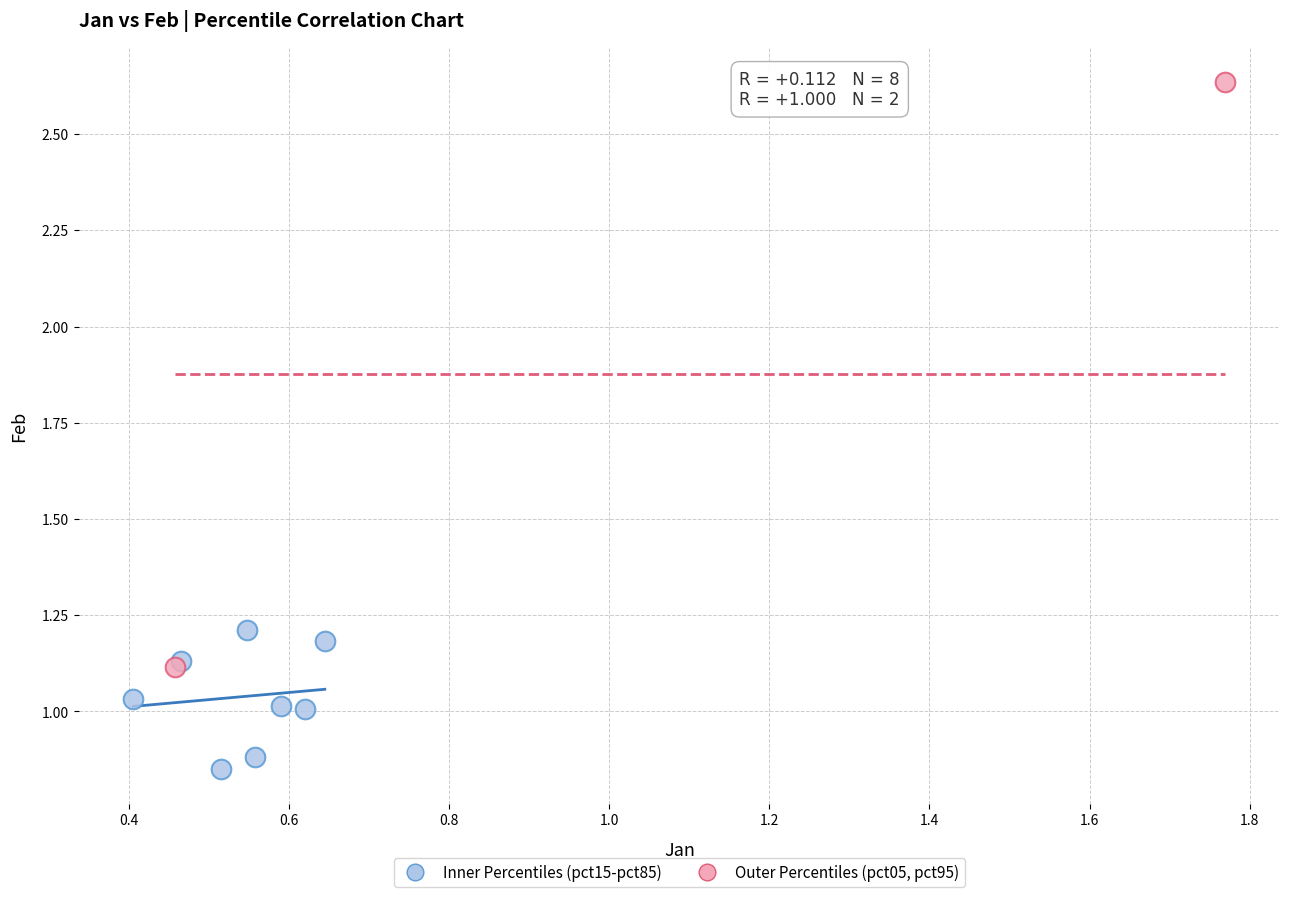

Which series contains the lowest Y value?

Inner Percentiles (pct15-pct85)